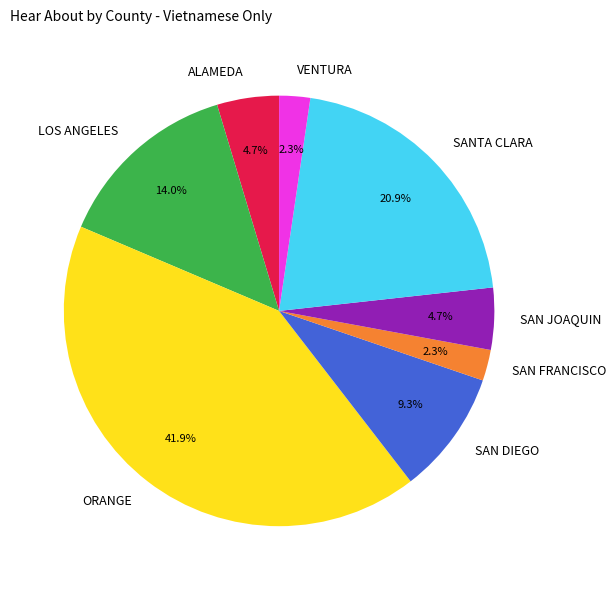

Approximately how many times larger is the value at ORANGE compared to SANTA CLARA?

2.0